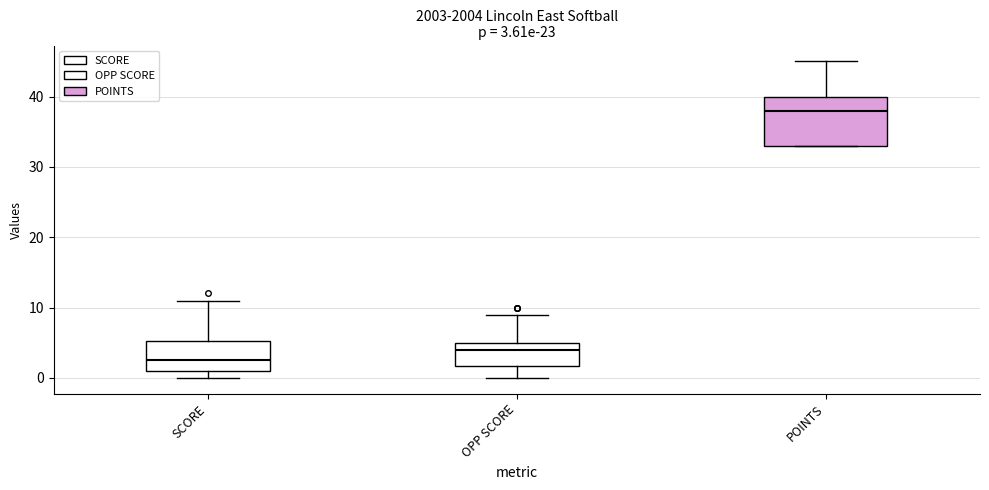

Comparing the boxes themselves (not the whiskers), which one is the tallest?

POINTS